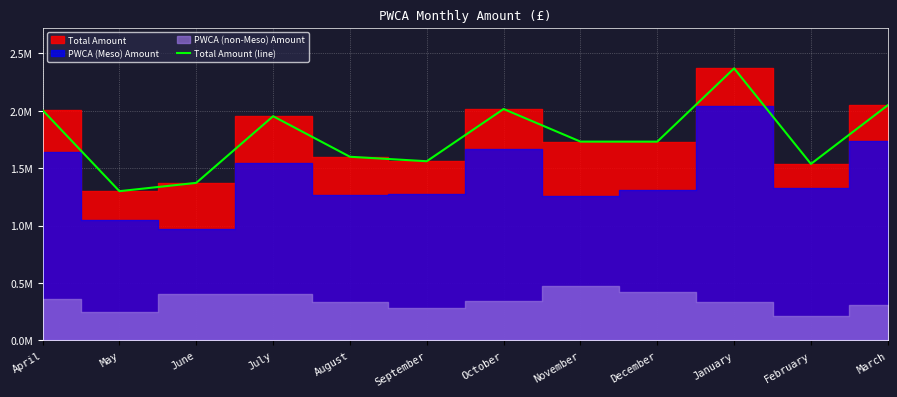

What is the approximate value at March?

2047879.0